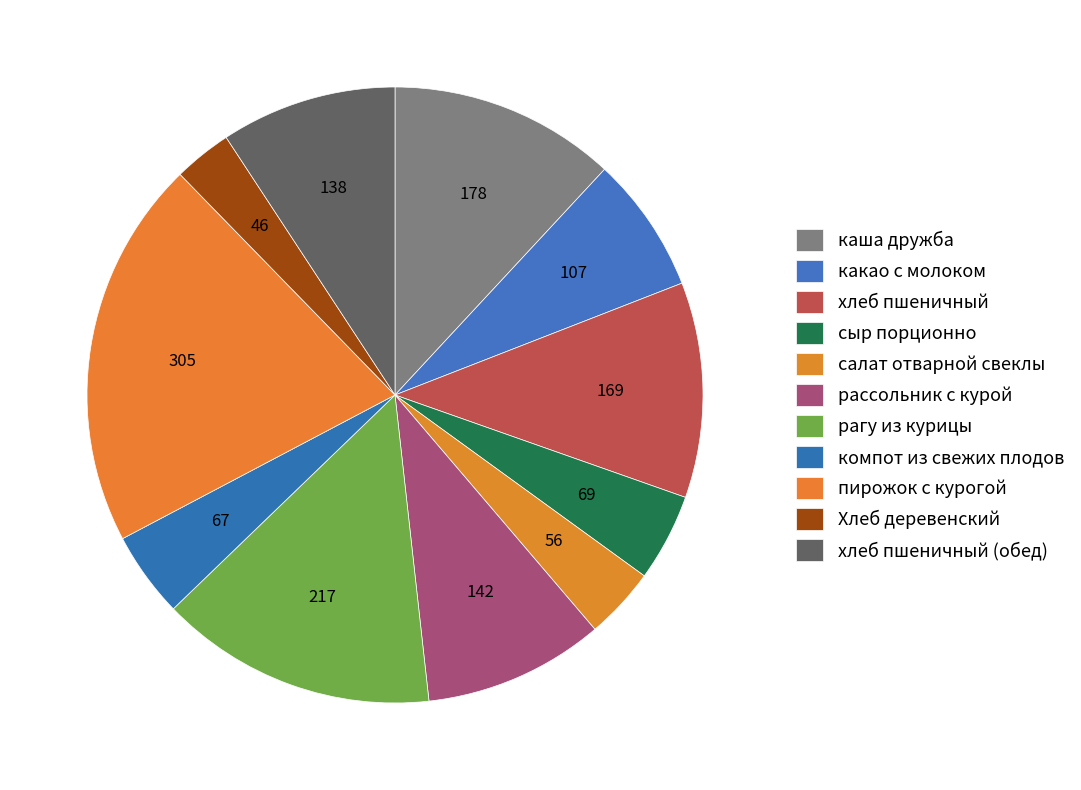

To the nearest percent, what is the combined percentage of каша дружба and хлеб пшеничный (обед)?

21%